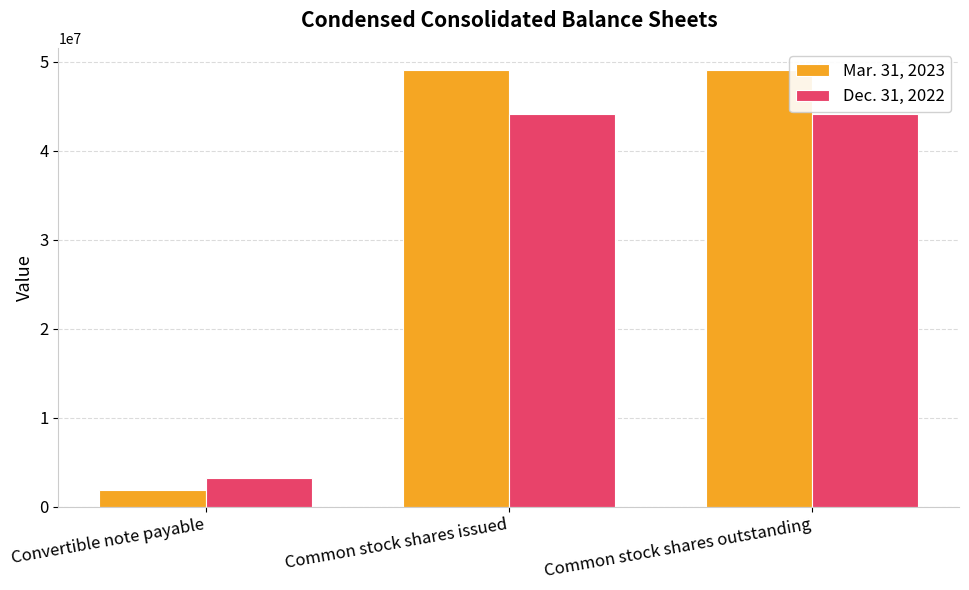

What value does the Dec. 31, 2022 series have at Common stock shares outstanding?

44108661